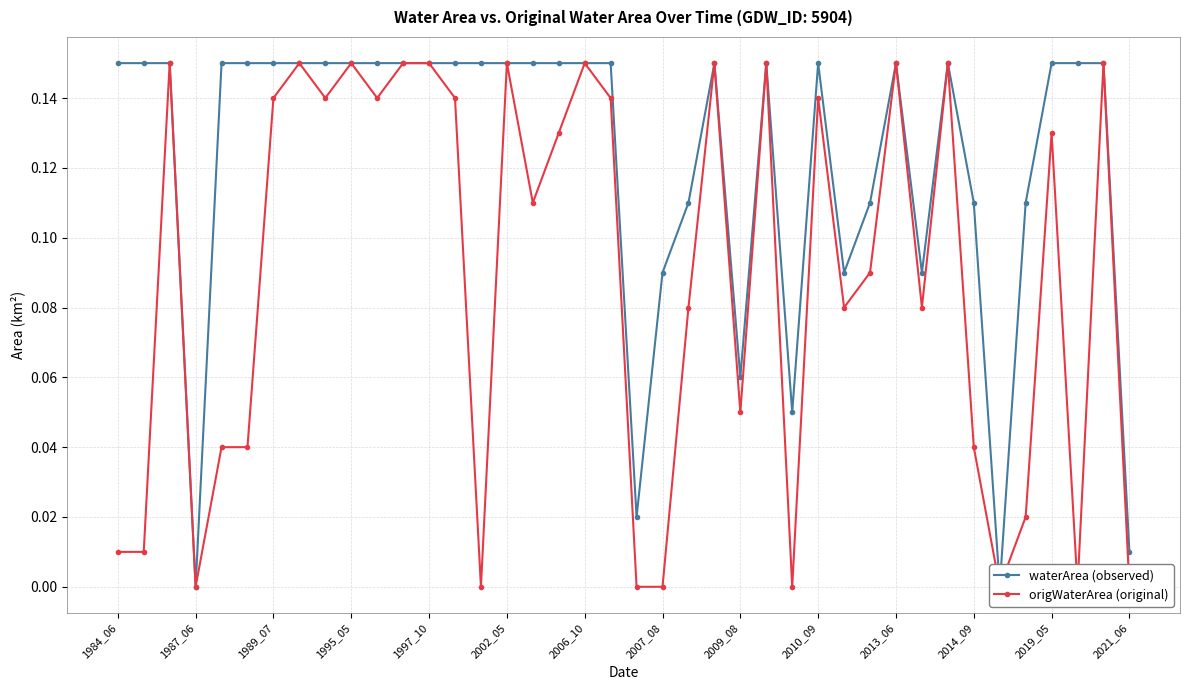

True or false: waterArea (observed) and origWaterArea (original) cross at least once.

False